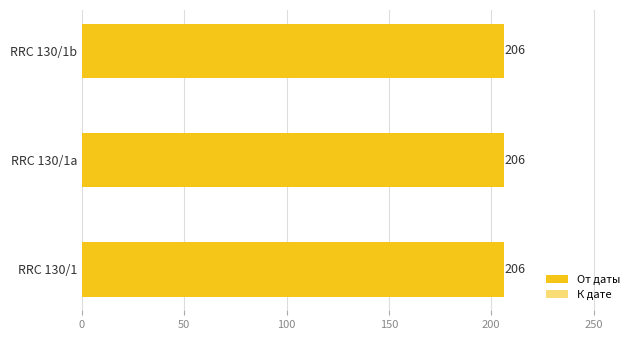

The К дате series shows 0.1 at 100. True or false?

False